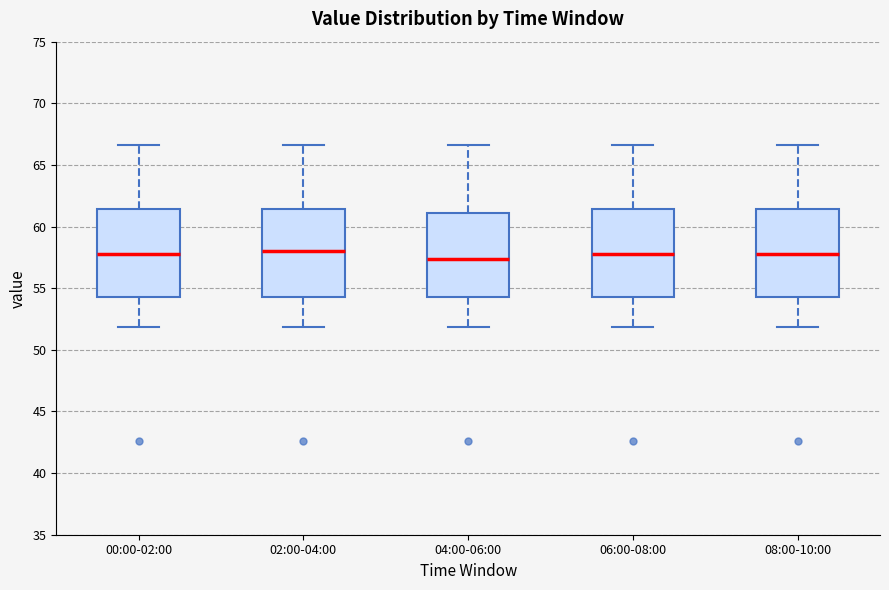

Where does the median line of the box for 06:00-08:00 sit on the y-axis? The values are not printed on the chart, so give them approximately, as read against the axis.

58.0